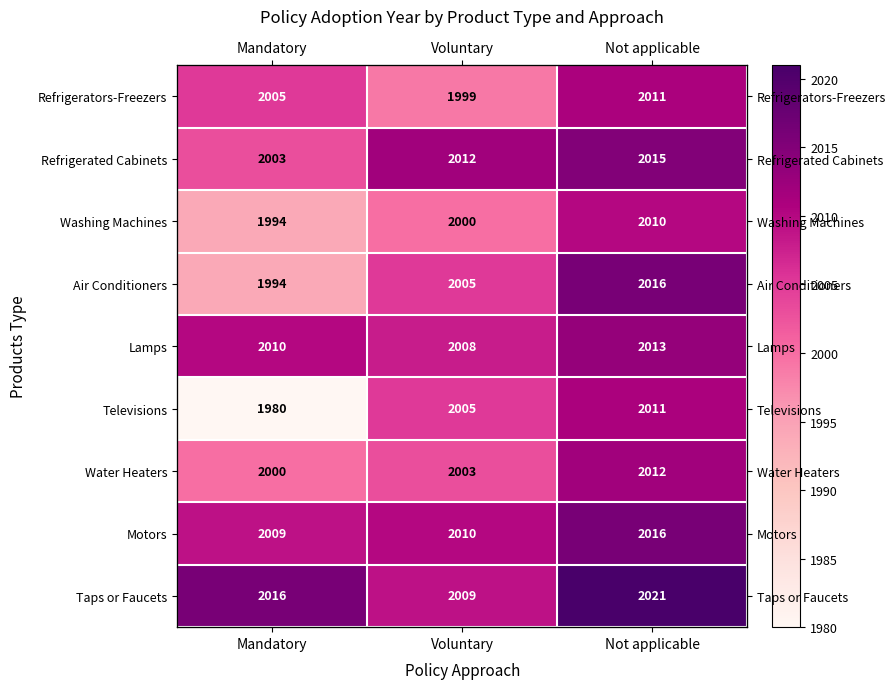

What is the difference between the Refrigerated Cabinets values at Mandatory and Voluntary?

9